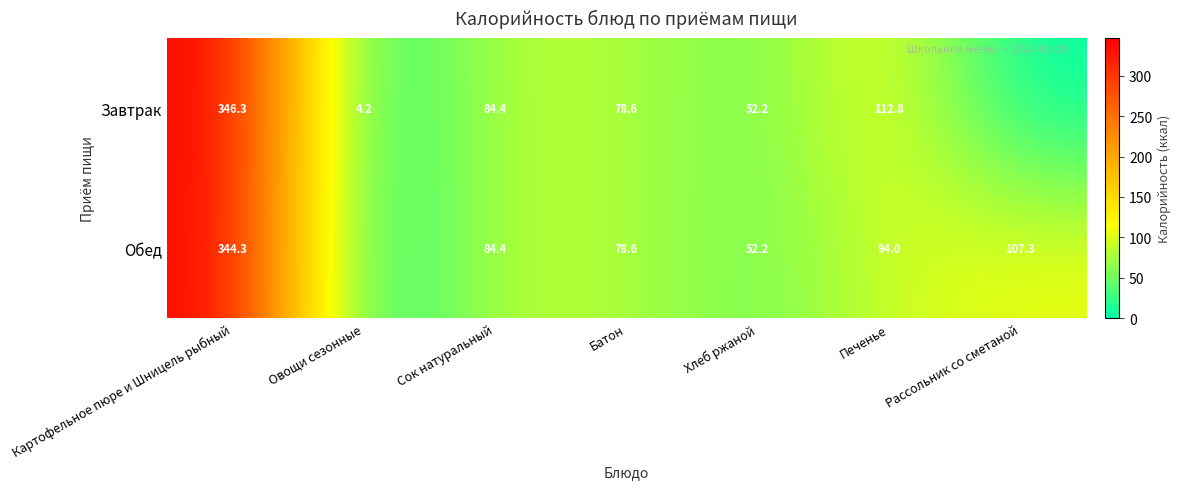

What is the total value across all series at Сок натуральный?

168.8